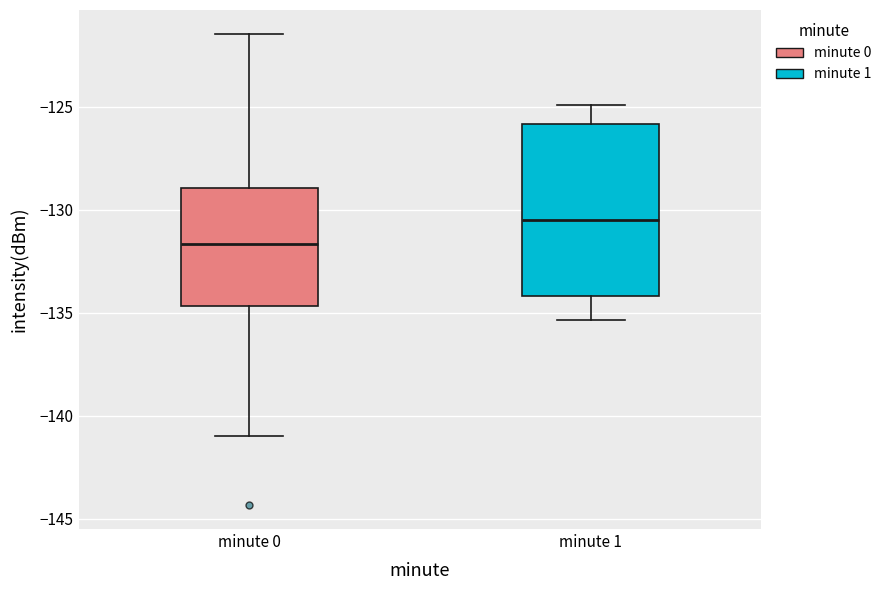

Comparing the boxes themselves (not the whiskers), which one is the tallest?

minute 1